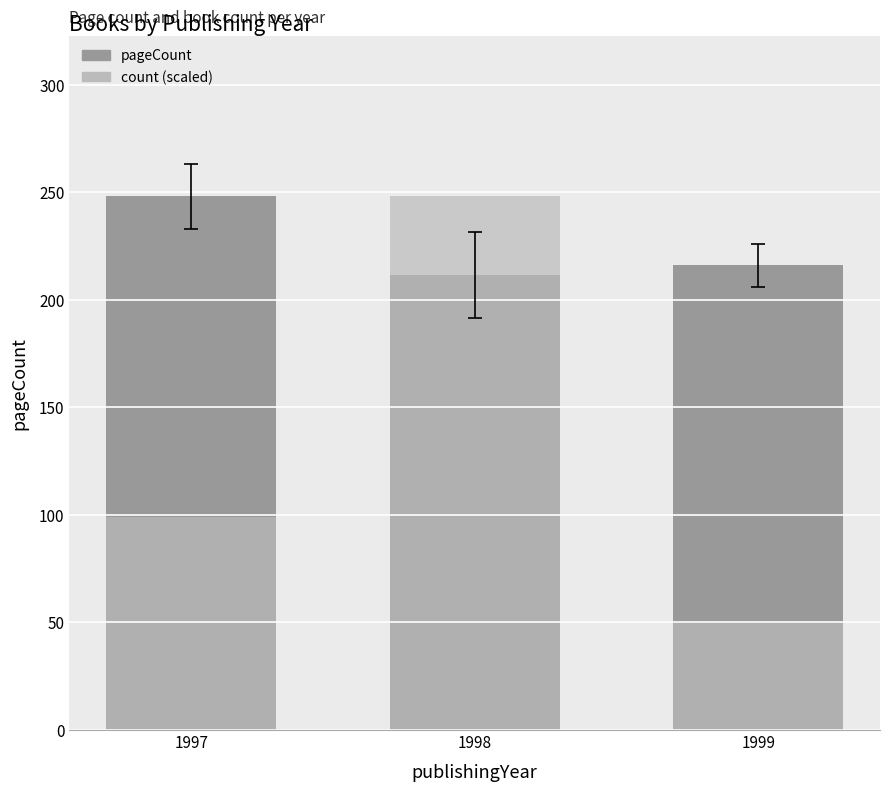

The value of count (scaled) at 1997 is 158.7. True or false?

False